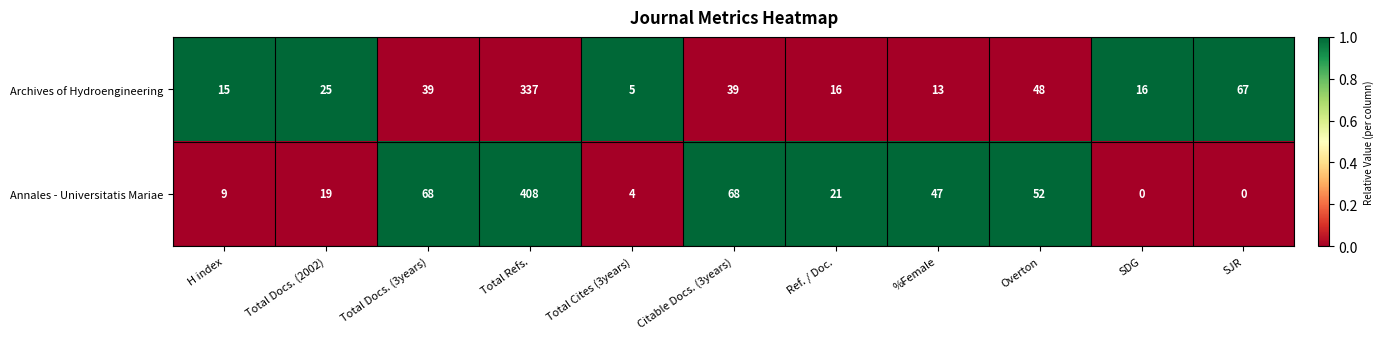

At Total Refs., list the series in order from smallest to largest.

Archives of Hydroengineering, Annales - Universitatis Mariae